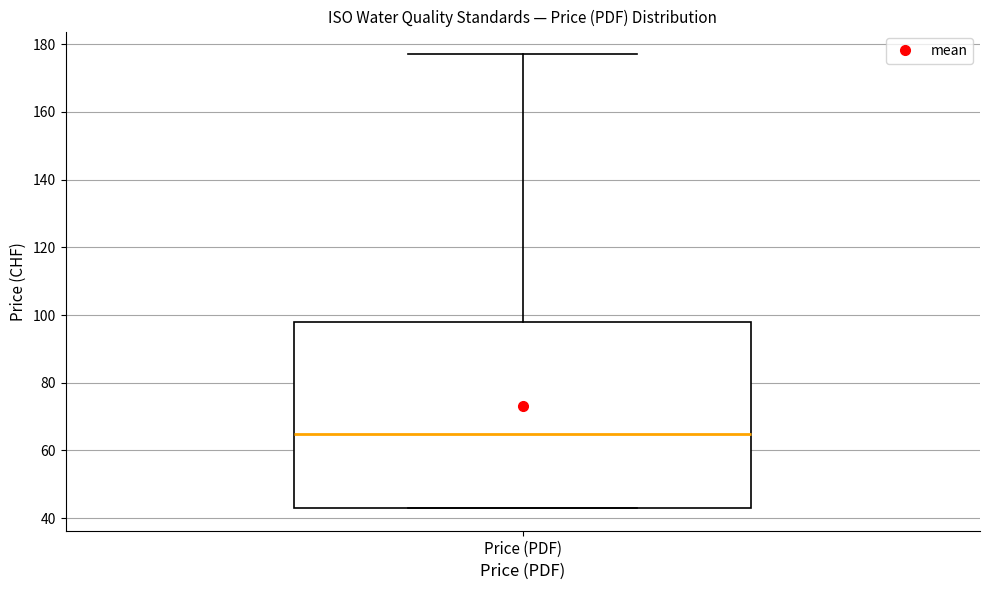

Transcribe this box plot: give where the median line is, the range the box spans, and where the two whiskers end, as read against the y-axis. The values are not printed on the chart, so give them approximately, as read against the axis.

median 66, box 44 to 98, whiskers 44 to 178